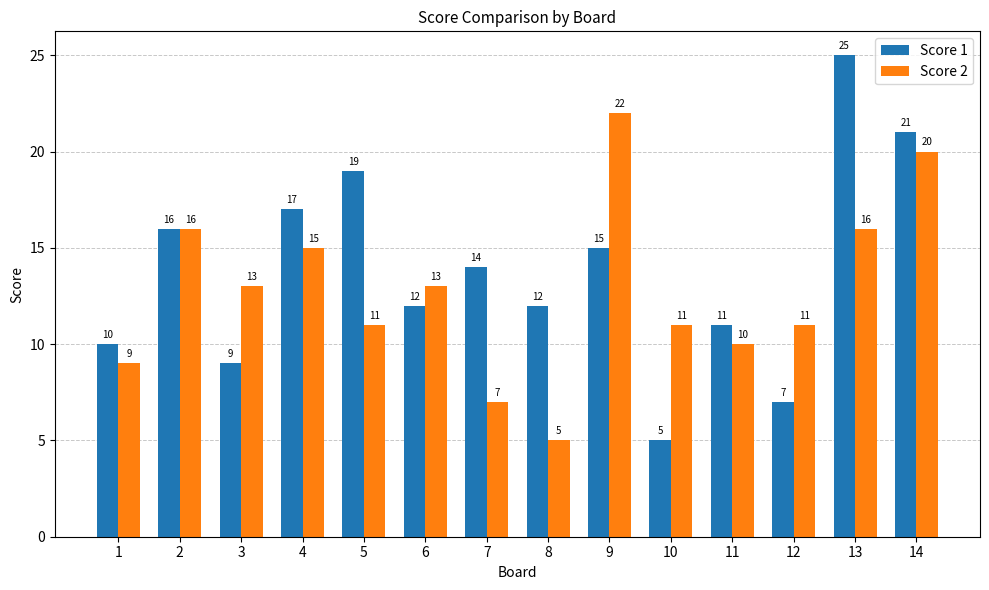

What is the value of the Score 1 bar at the 10th from the left?

5